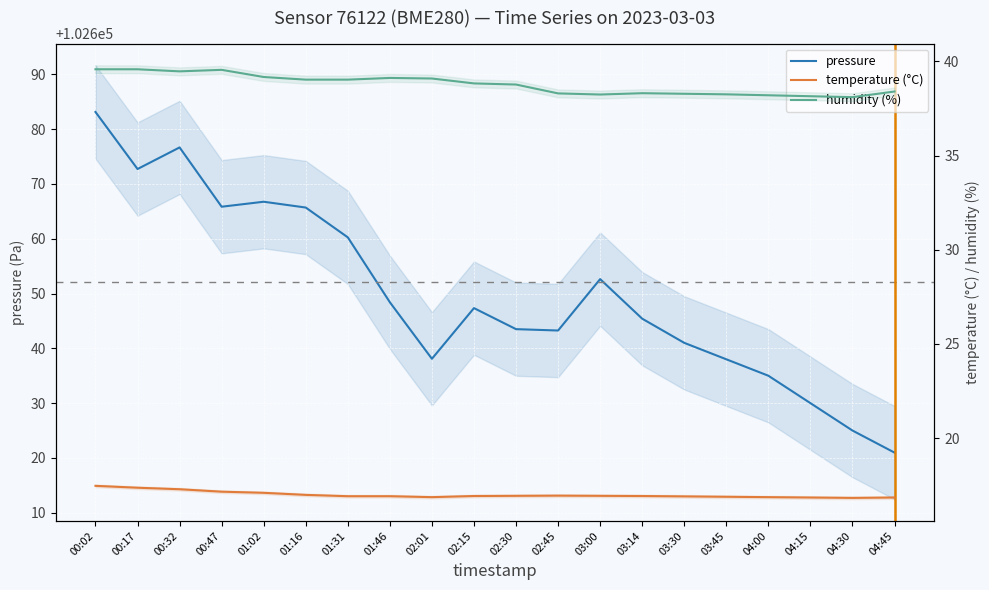

What is the label of the 5th point from the left?

01:02